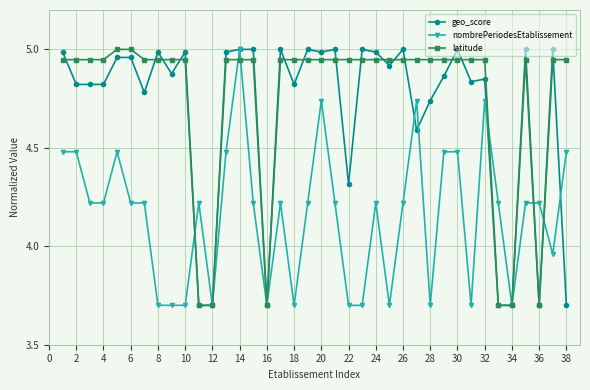

True or false: nombrePeriodesEtablissement and latitude intersect in this chart.

True